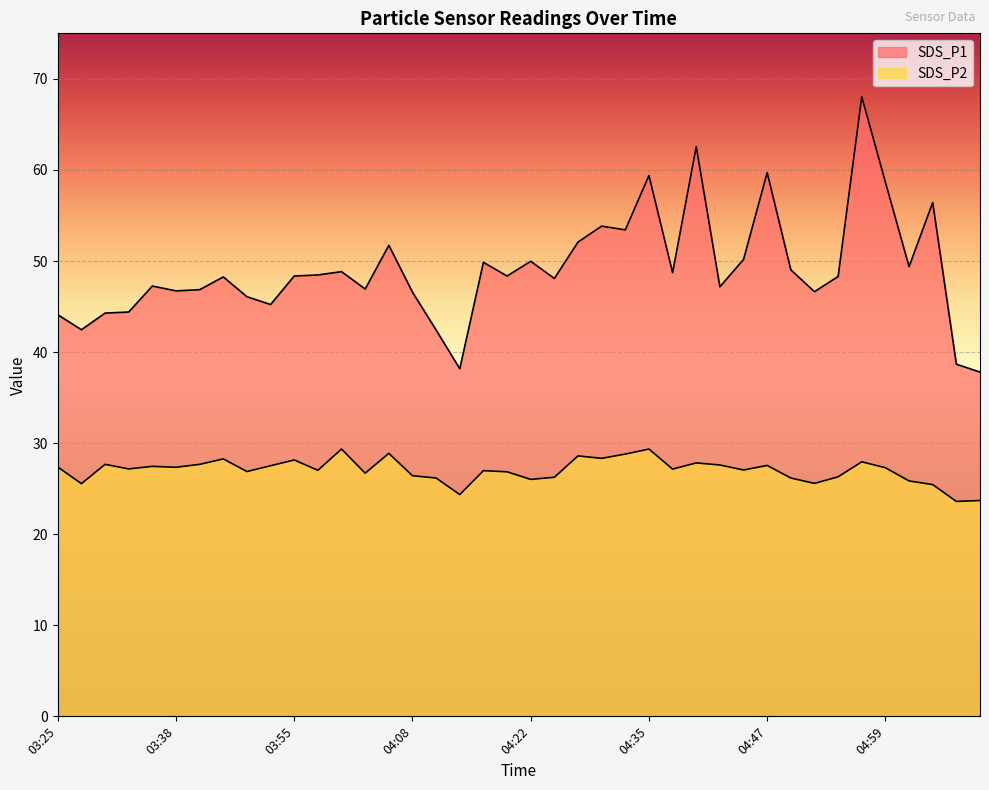

What is the difference between the maximum and minimum values in the SDS_P2 series?

5.8